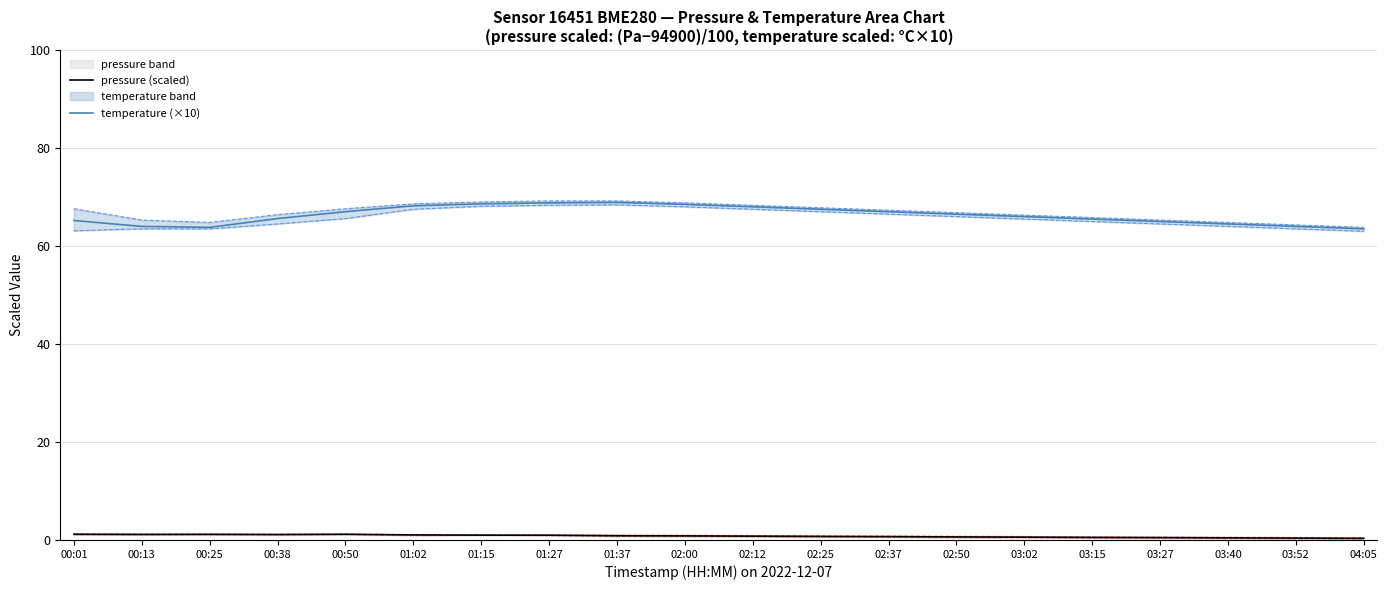

What is the minimum value for temperature (×10)?

63.5